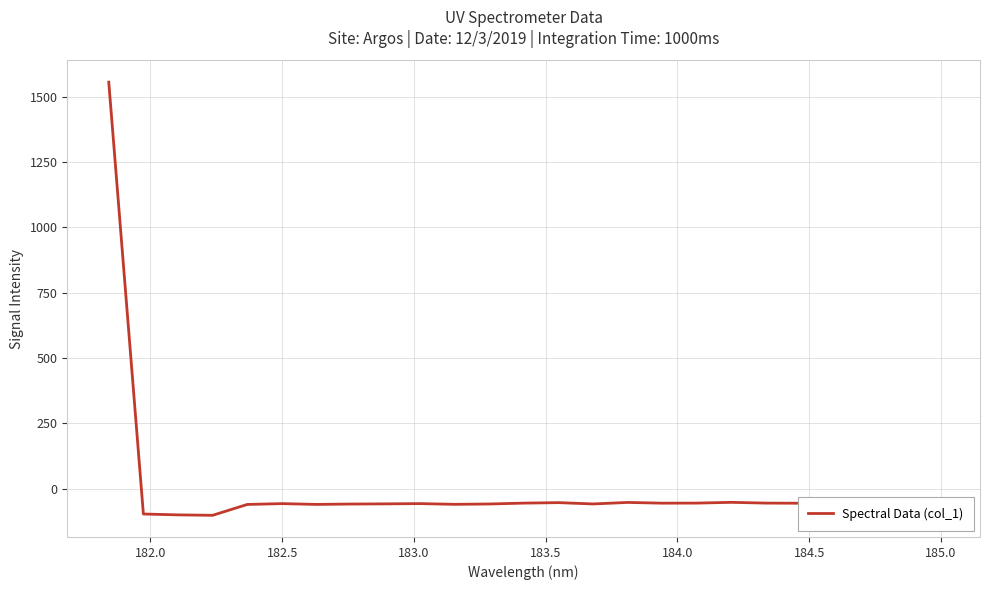

What is the difference between the maximum and minimum values?

1656.9